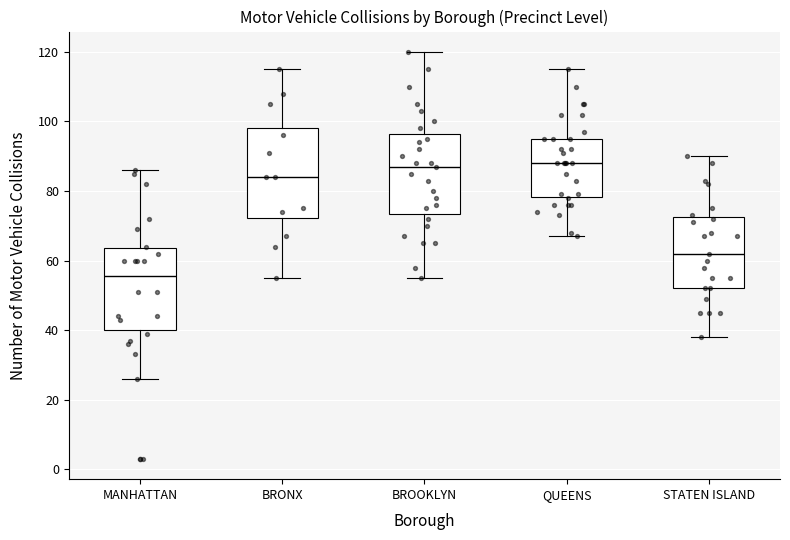

Which box is the tallest, from its lower edge to its upper edge?

BRONX